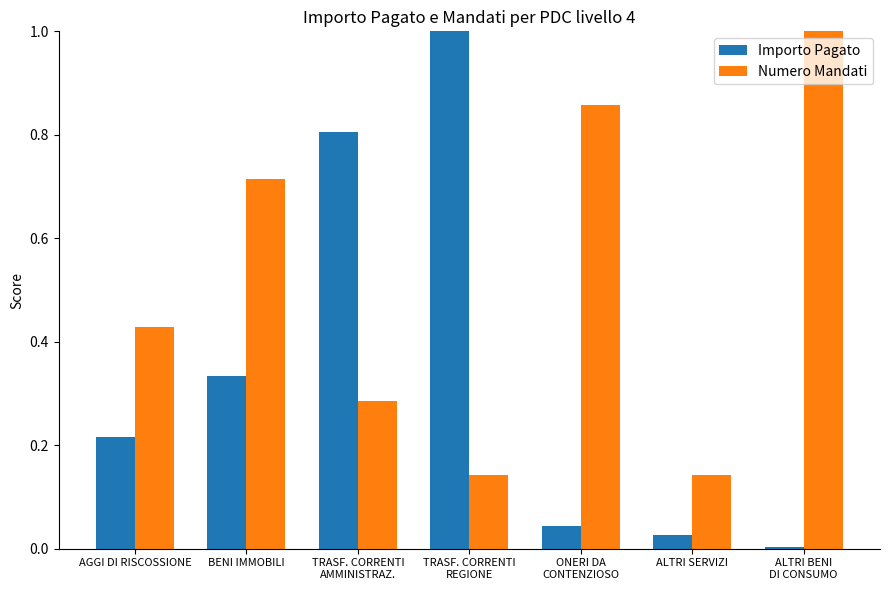

What is the sum of all Numero Mandati values?

3.6